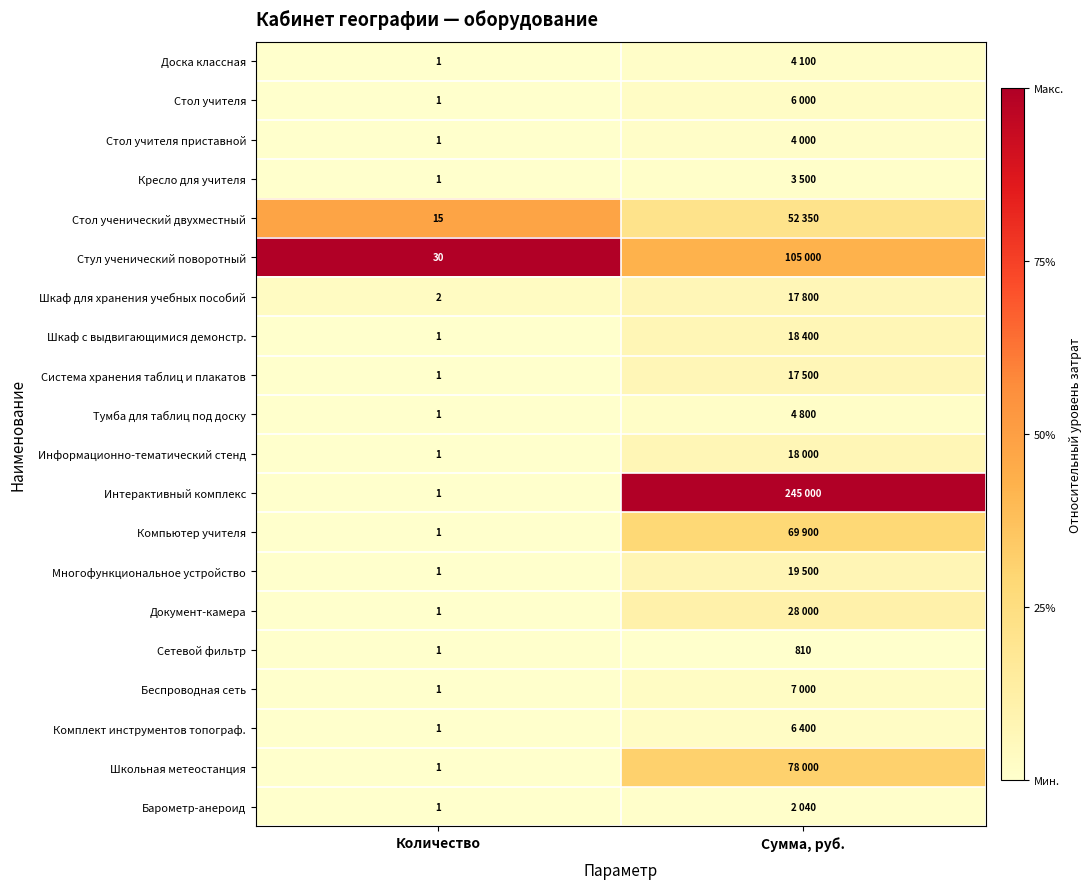

What is the total value across all series at Количество?

64.0